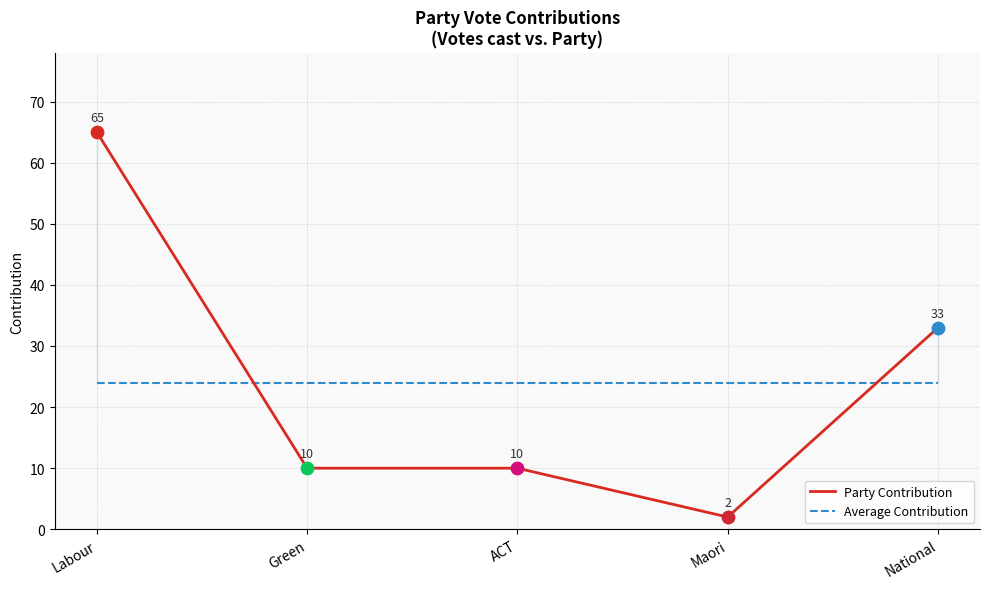

What is the total value across all series at National?

57